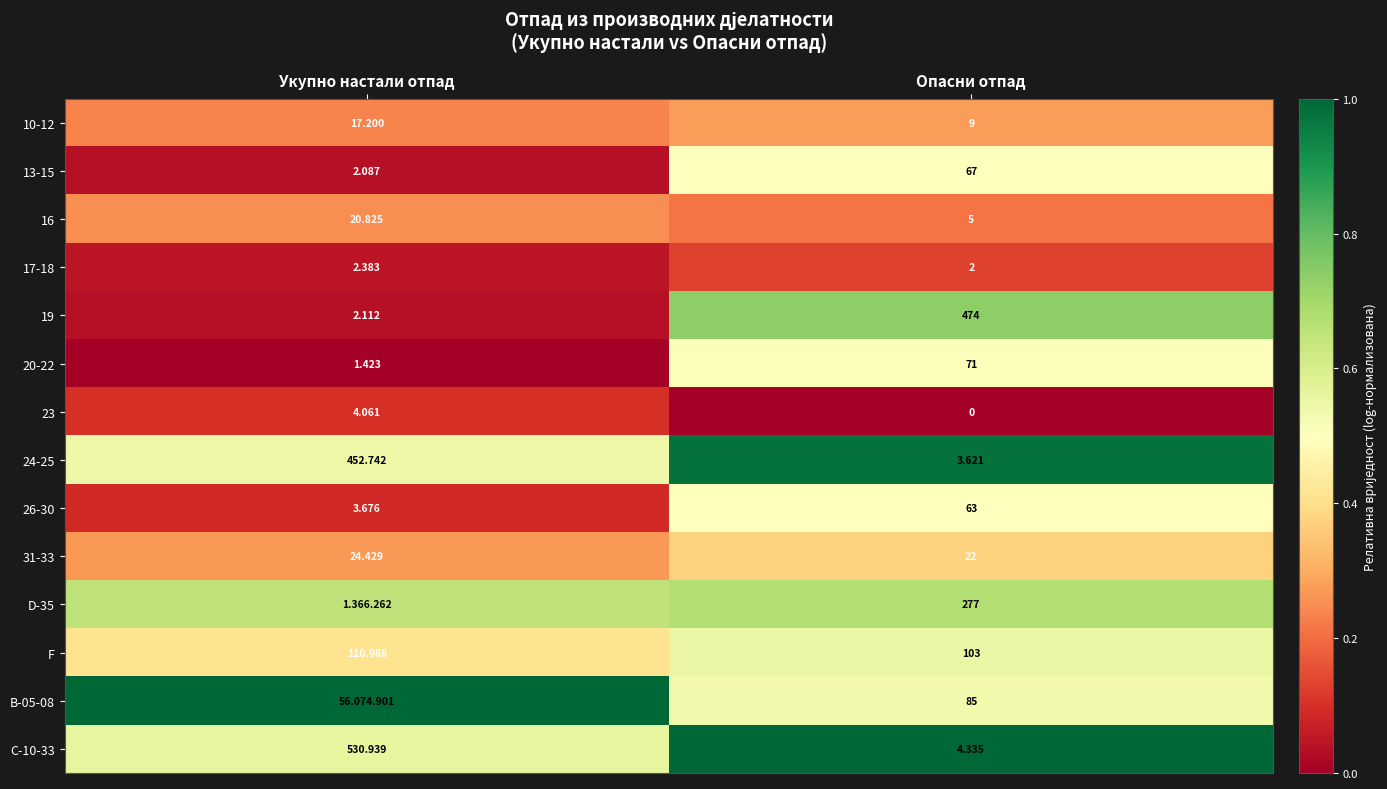

How many data points does each series have?

2